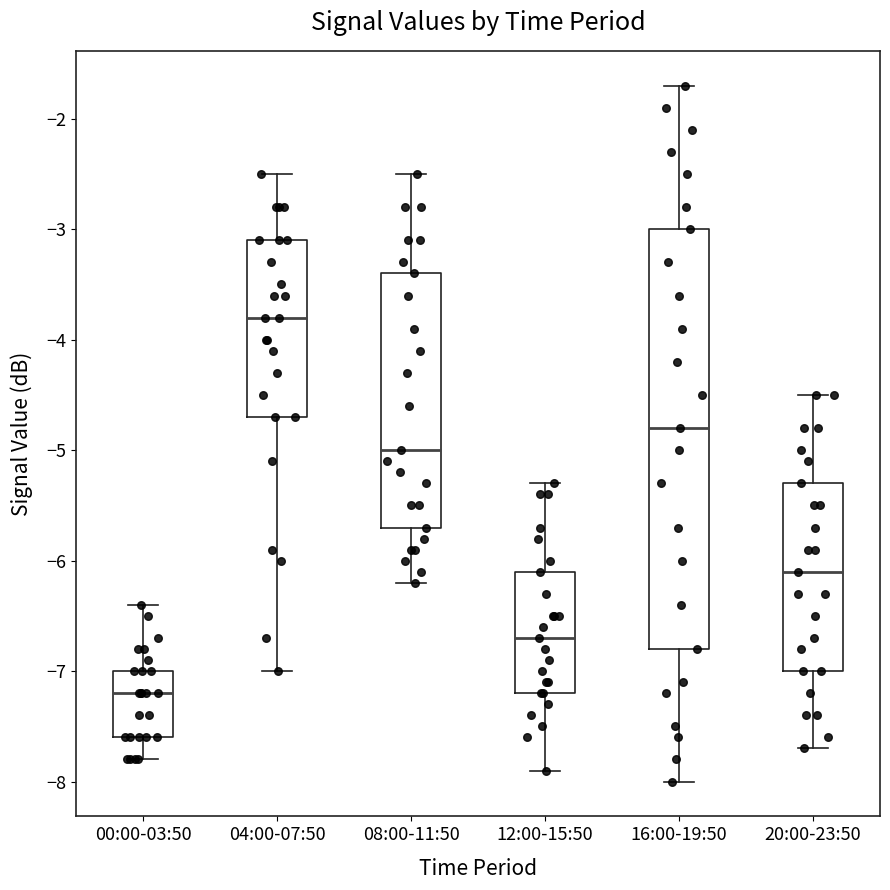

Comparing the boxes themselves (not the whiskers), which one is the tallest?

16:00-19:50